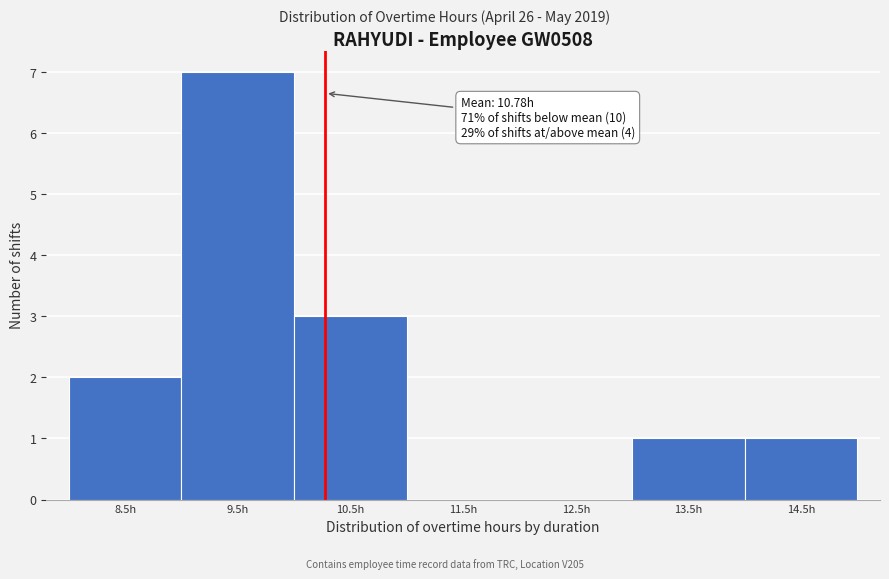

Reading left to right, what are all the values shown in this chart?

8.5h=2	9.5h=7	10.5h=3	11.5h=0	12.5h=0	13.5h=1	14.5h=1